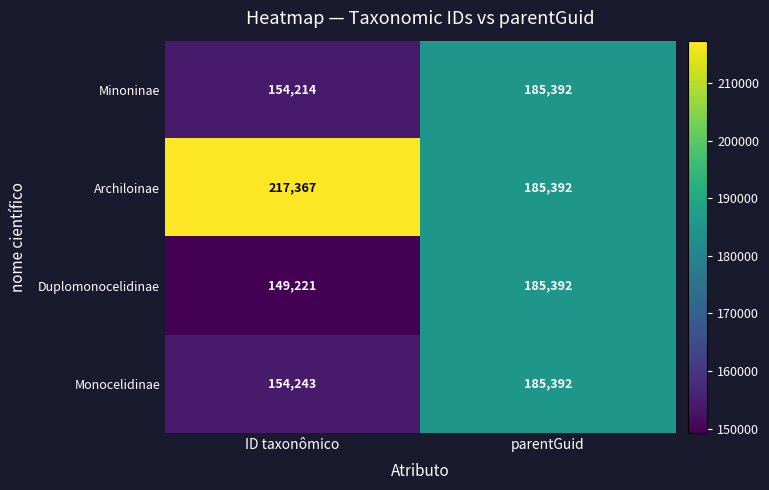

How many data points in Duplomonocelidinae are less than 185392?

1